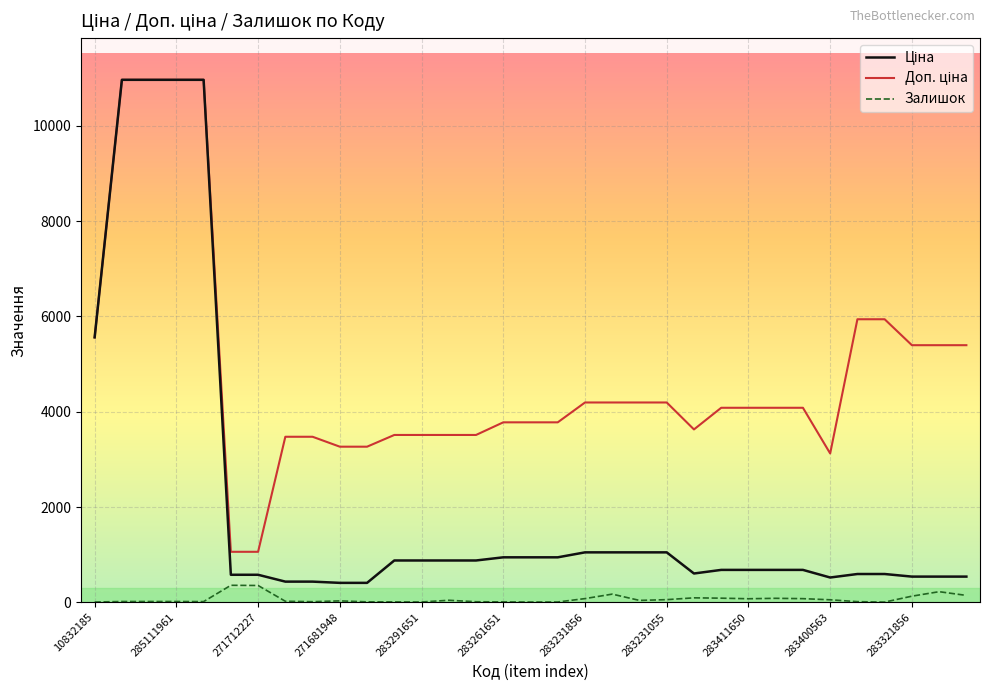

What is the greatest value displayed?

10964.4